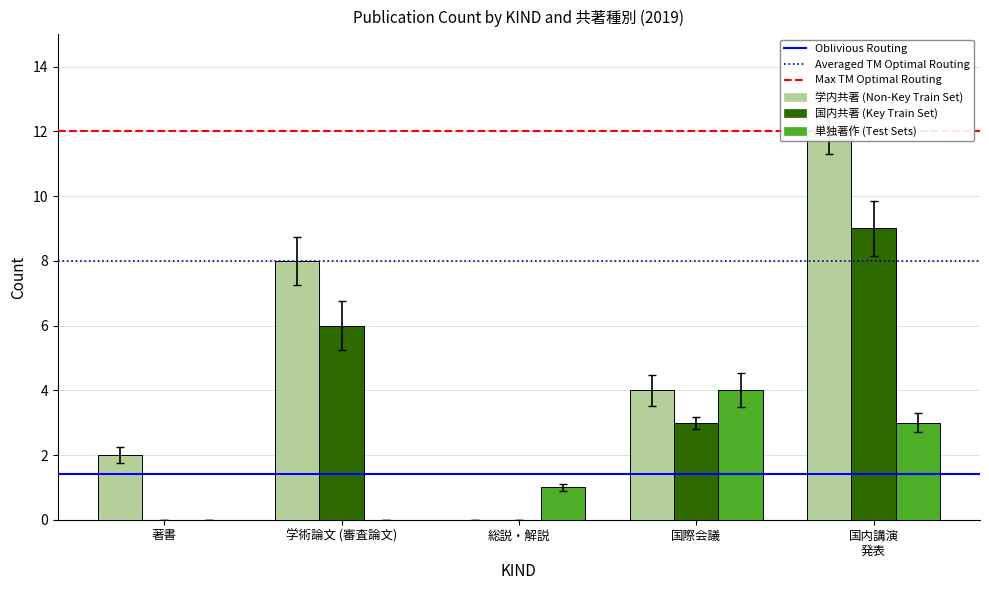

Which series has the widest spread of values?

学内共著